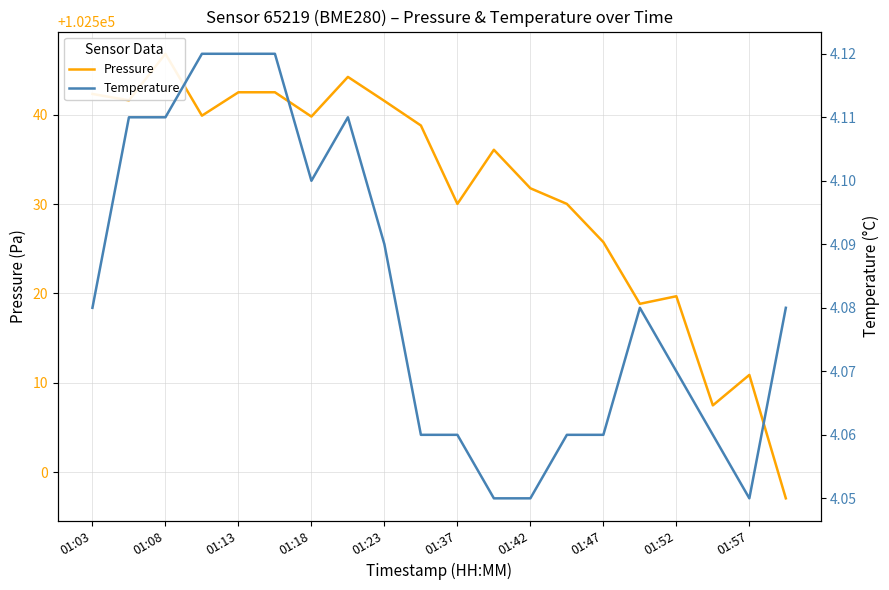

True or false: Pressure has a value of 102510.9 at 01:57.

True